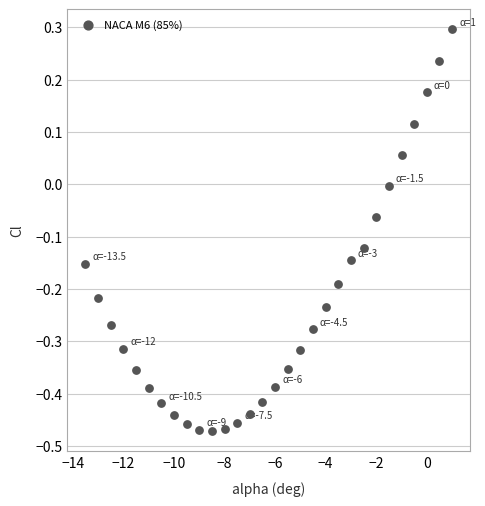

What is the range of Y values (max minus min)?

0.8